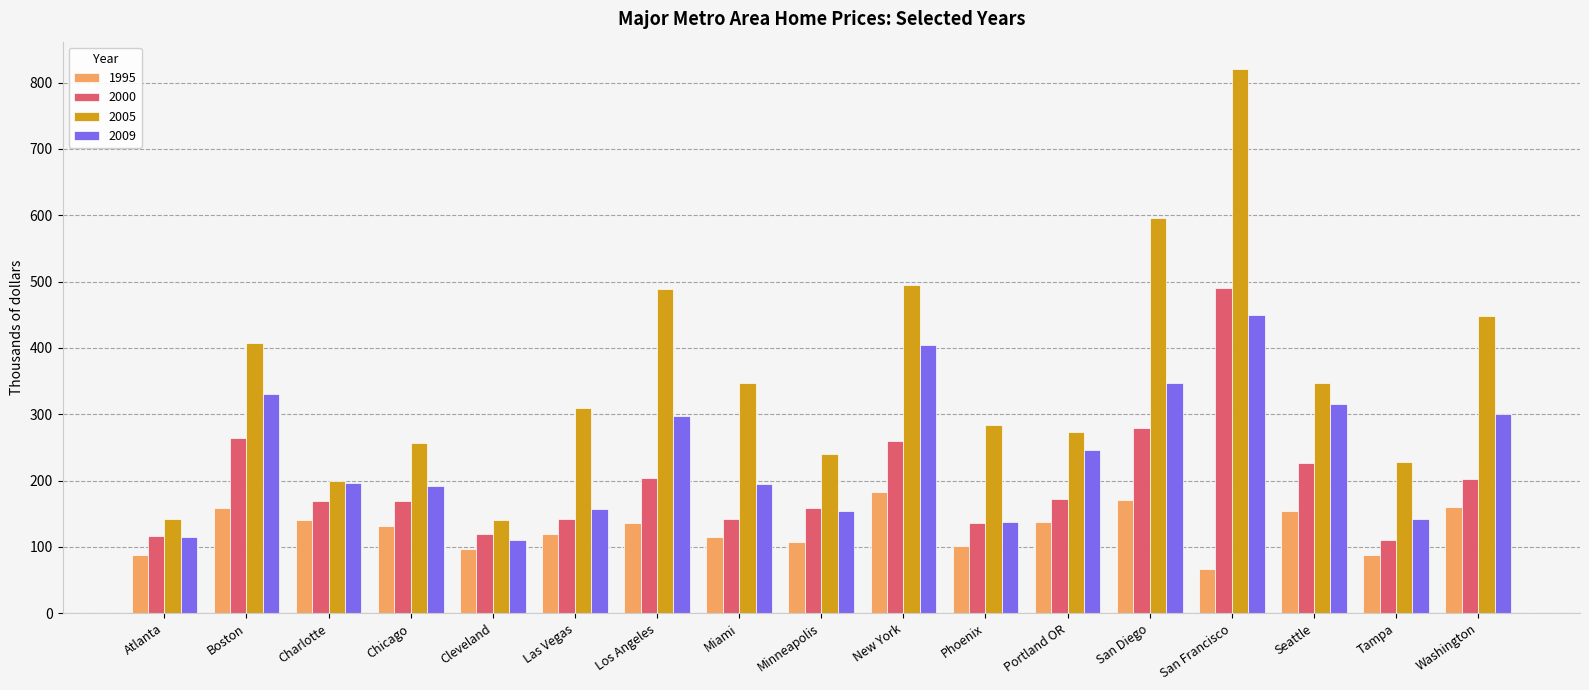

What is the label of the 8th bar from the right?

New York